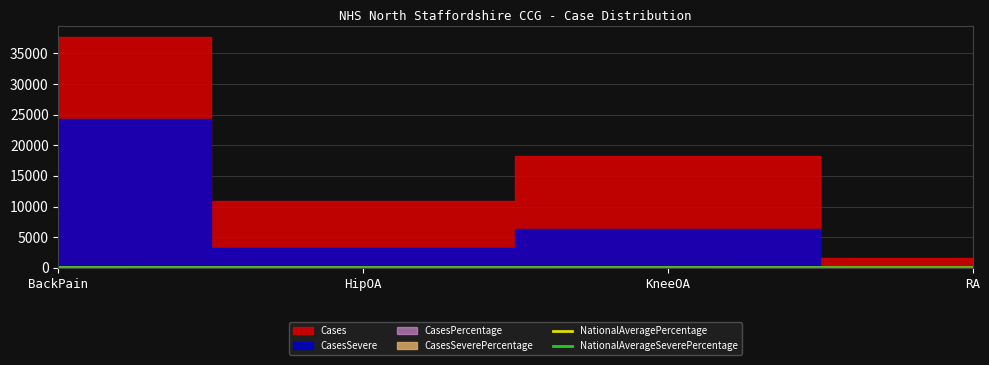

What is the average value of the NationalAverageSeverePercentage series?

4.9